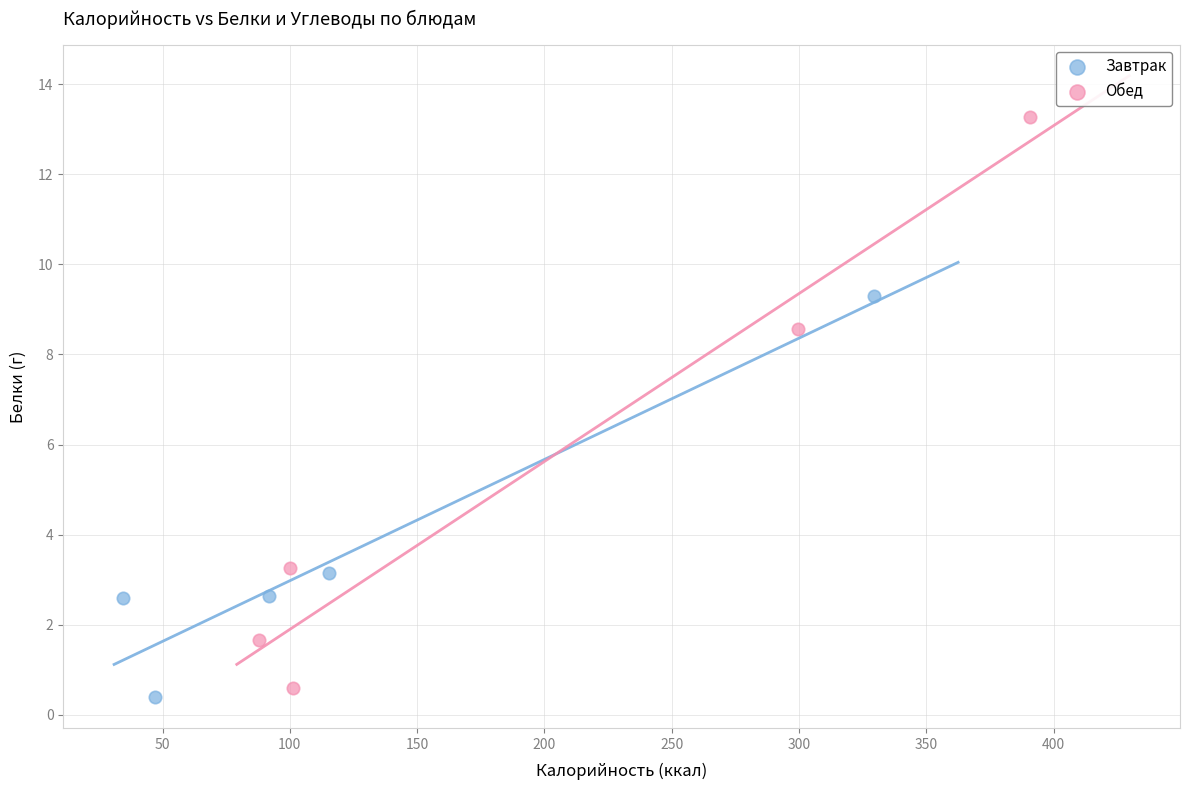

Which series contains the highest Y value?

Обед